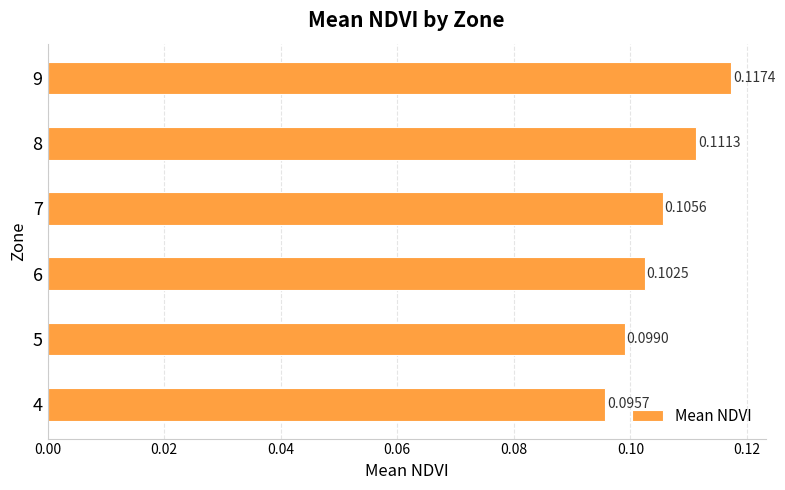

Rank the categories by value from lowest to highest.

4, 5, 6, 7, 8, 9